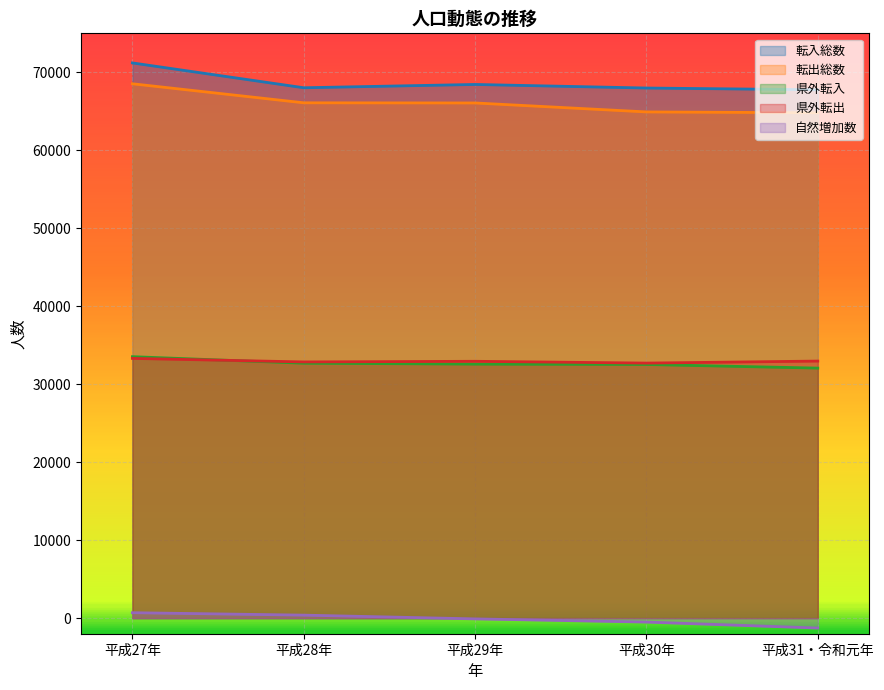

True or false: 転入総数 has a value of 68443 at 平成29年.

True